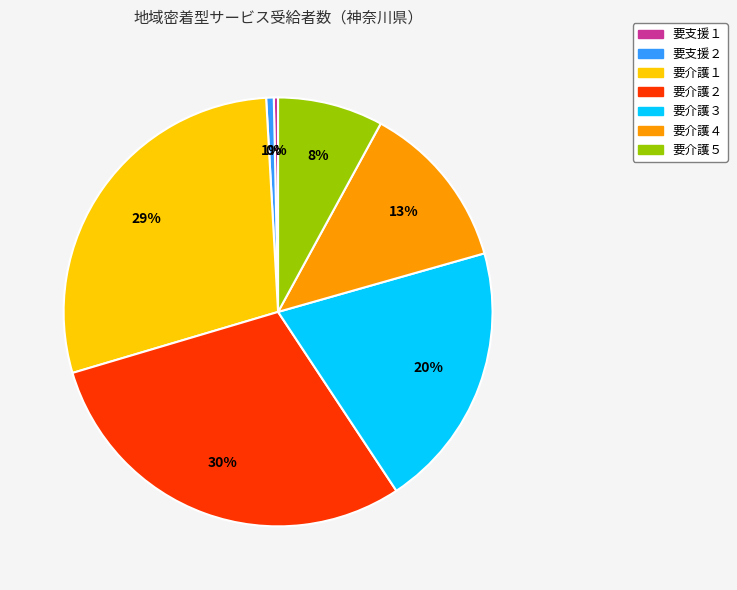

To the nearest percent, what portion does 要介護２ represent?

30%